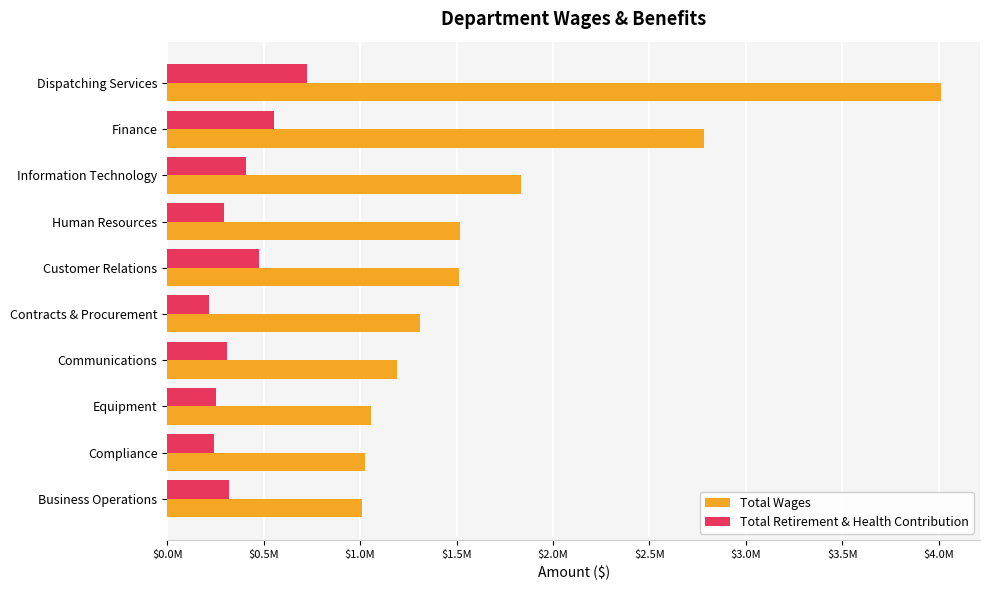

What is the sum of all Total Retirement & Health Contribution values?

3791168